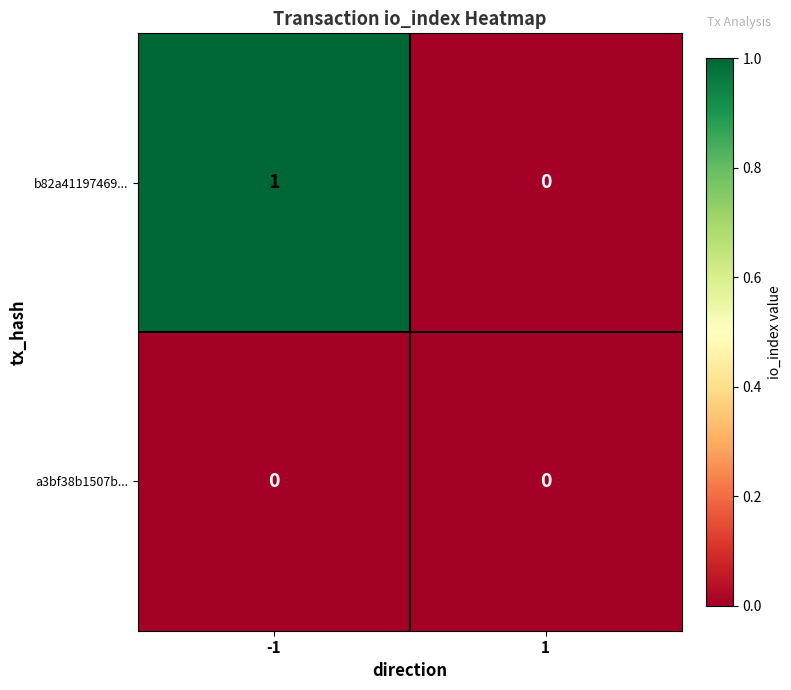

What is the total value across all series at -1?

1